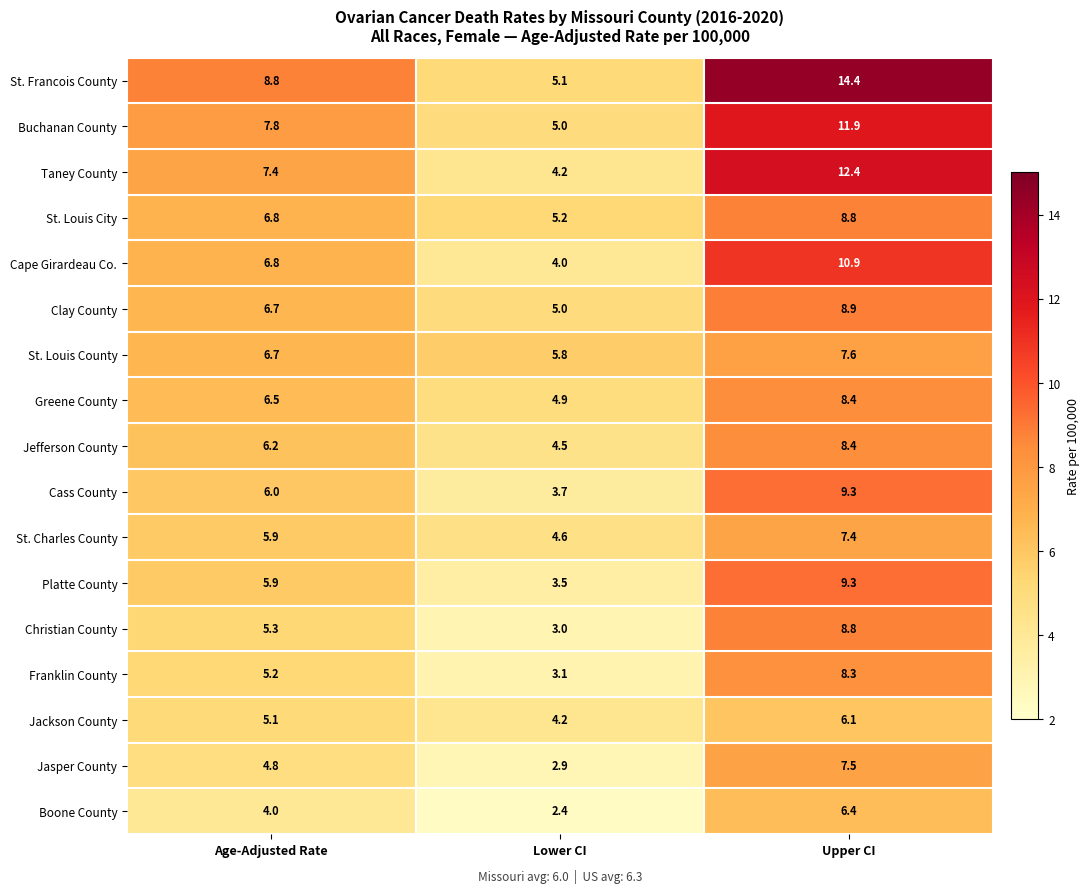

What value does the Platte County series have at Upper CI?

9.3